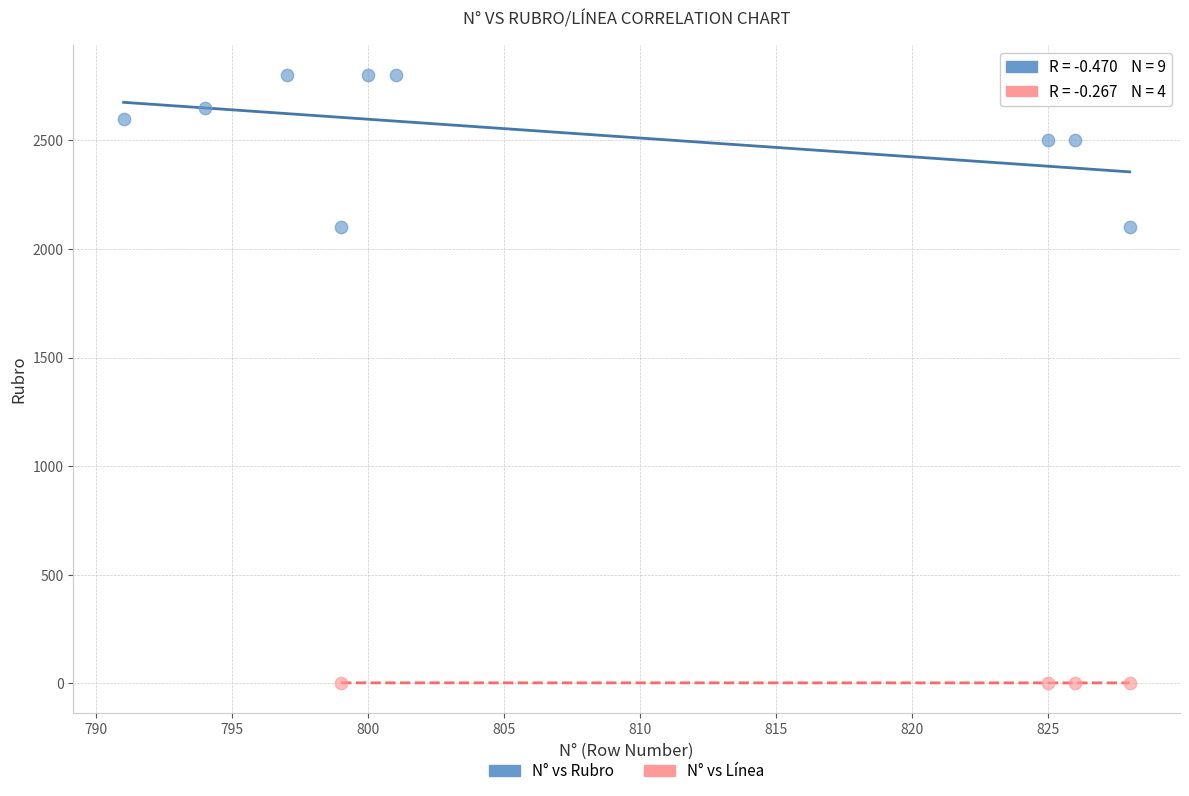

Which series contains the lowest Y value?

N° vs Línea